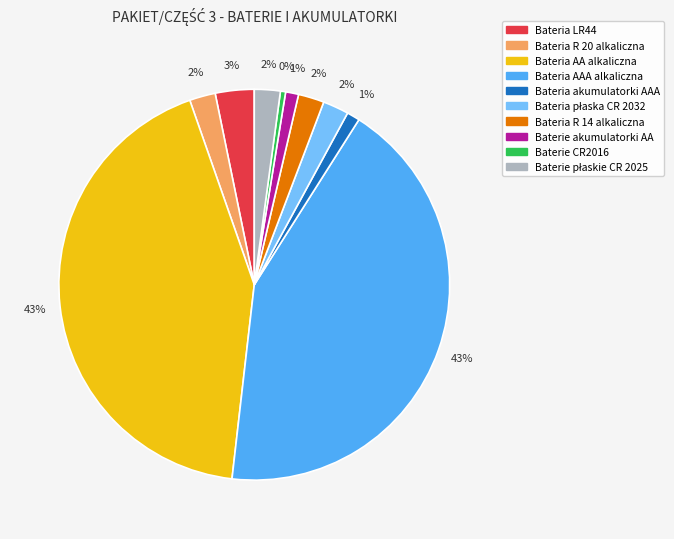

Is the sum of Bateria AAA alkaliczna and Baterie CR2016 greater than half?

No